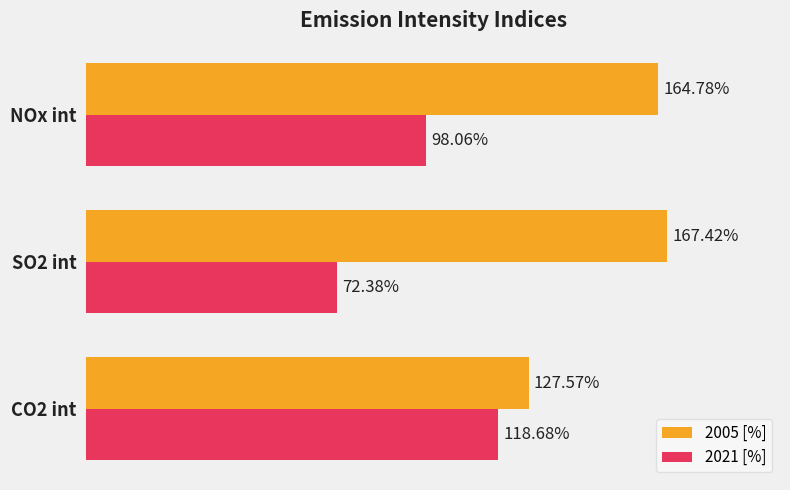

Rank the categories by 2005 [%] value from highest to lowest.

SO2 int, NOx int, CO2 int